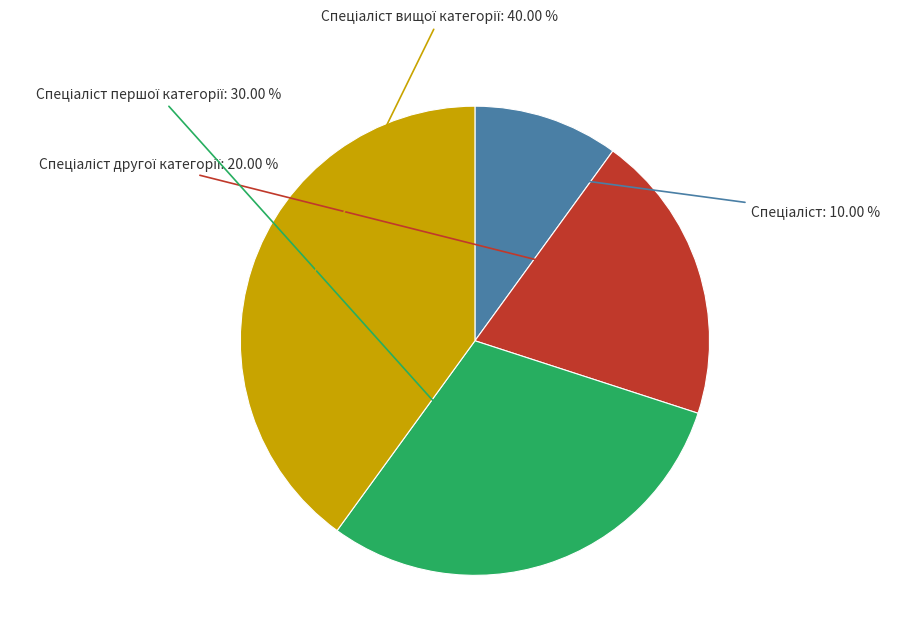

Does any single category account for the majority?

No